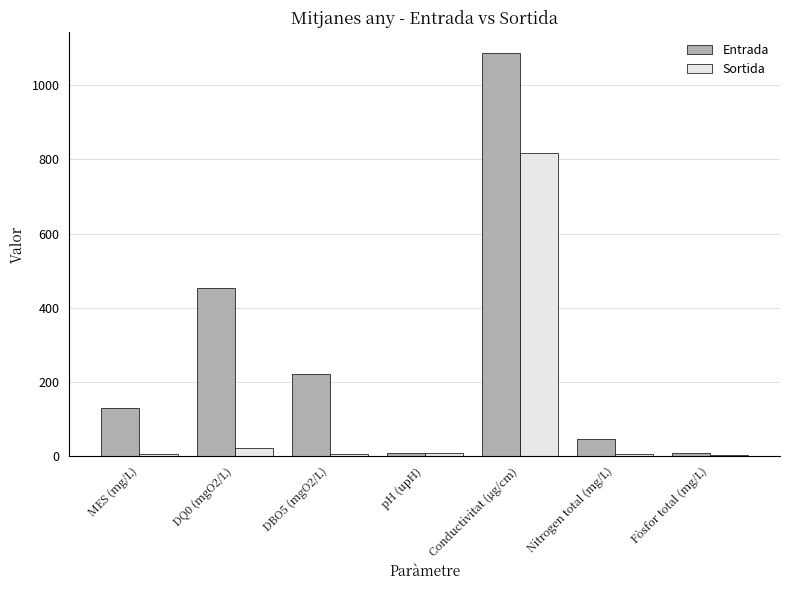

At which label does Entrada reach its peak?

Conductivitat (µg/cm)